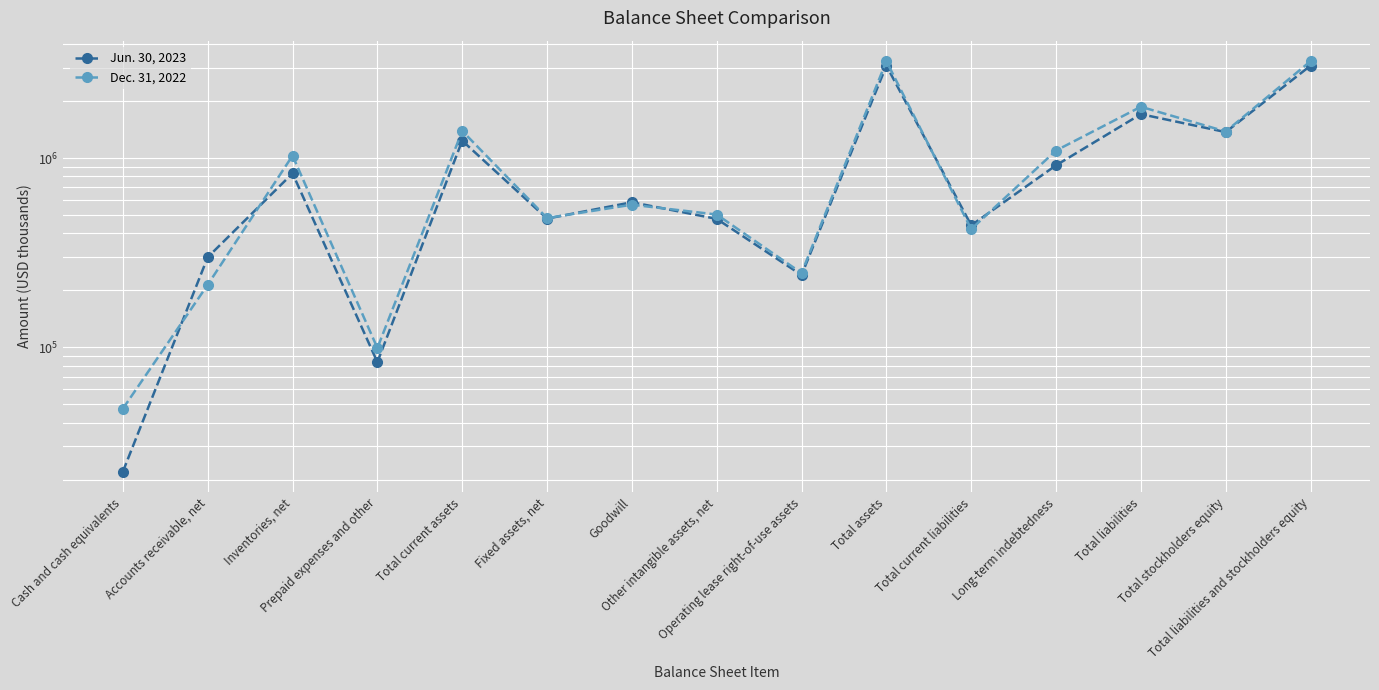

What is the total value across all series at Accounts receivable, net?

513731